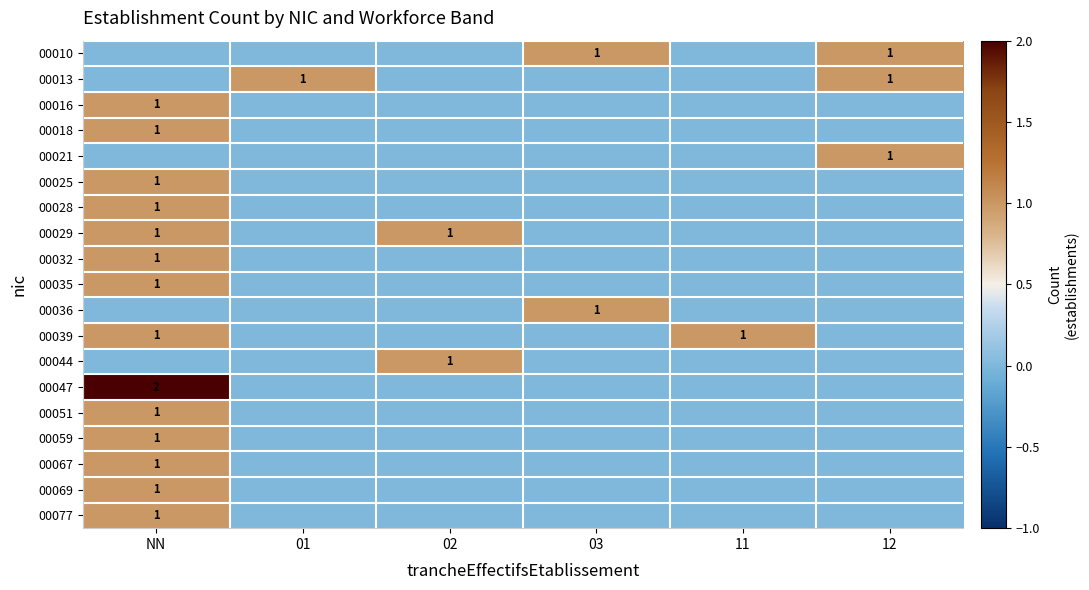

The value of 00021 at 12 is 1. True or false?

True